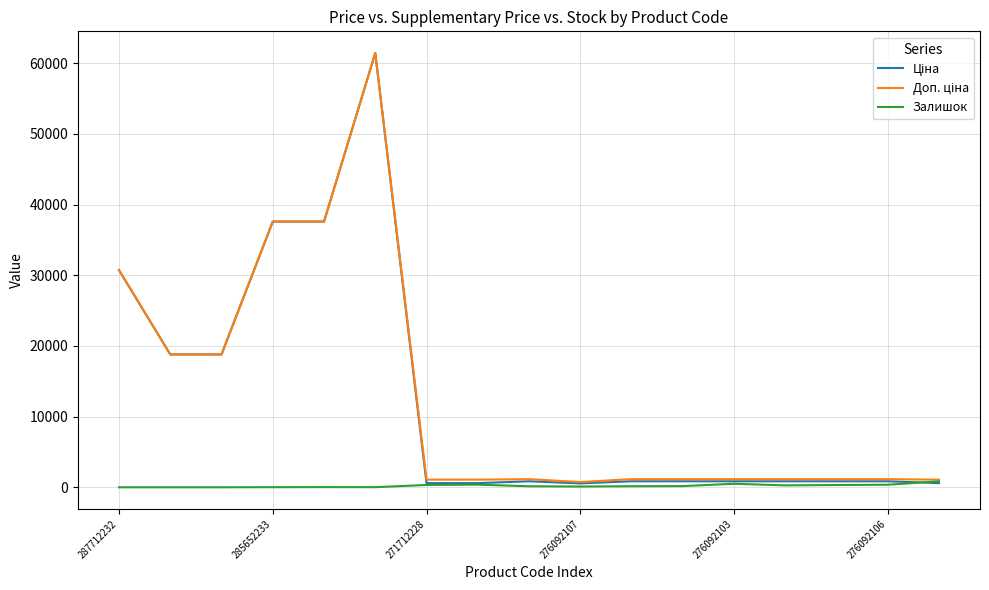

What is the greatest value displayed?

61434.3